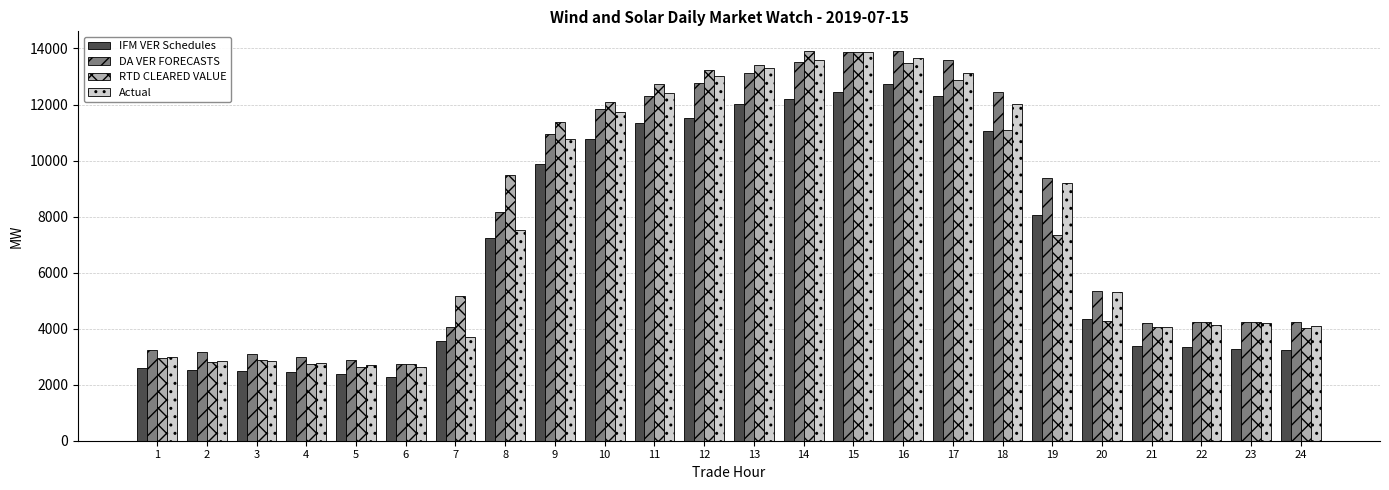

Is the value of RTD CLEARED VALUE at 21 greater than the value of IFM VER Schedules at 13?

No